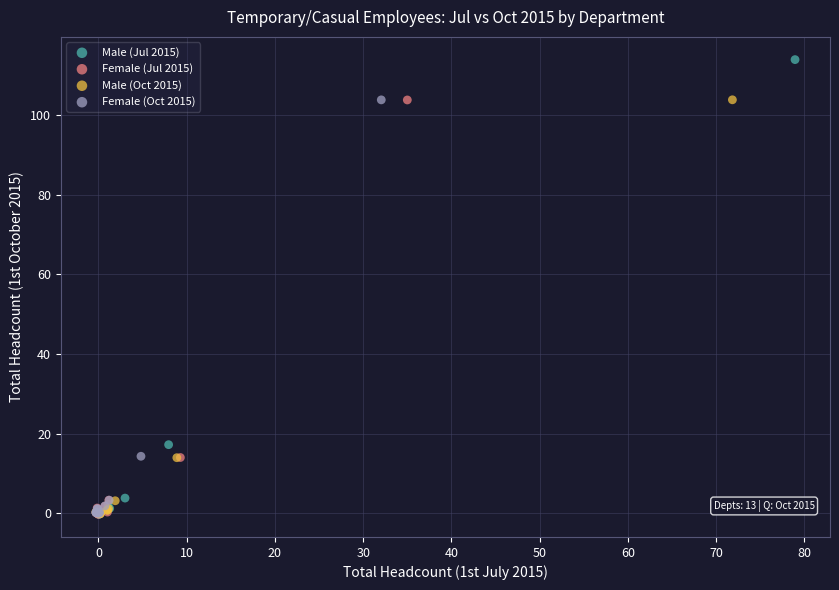

What are all the series names shown in the legend?

Male (Jul 2015), Female (Jul 2015), Male (Oct 2015), Female (Oct 2015)